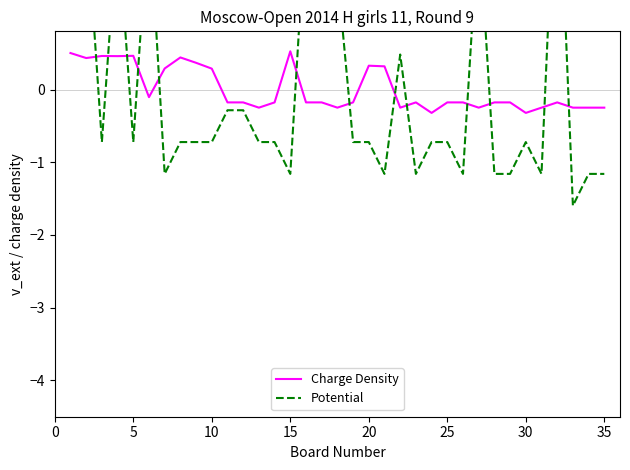

What is the maximum value for Charge Density?

0.5